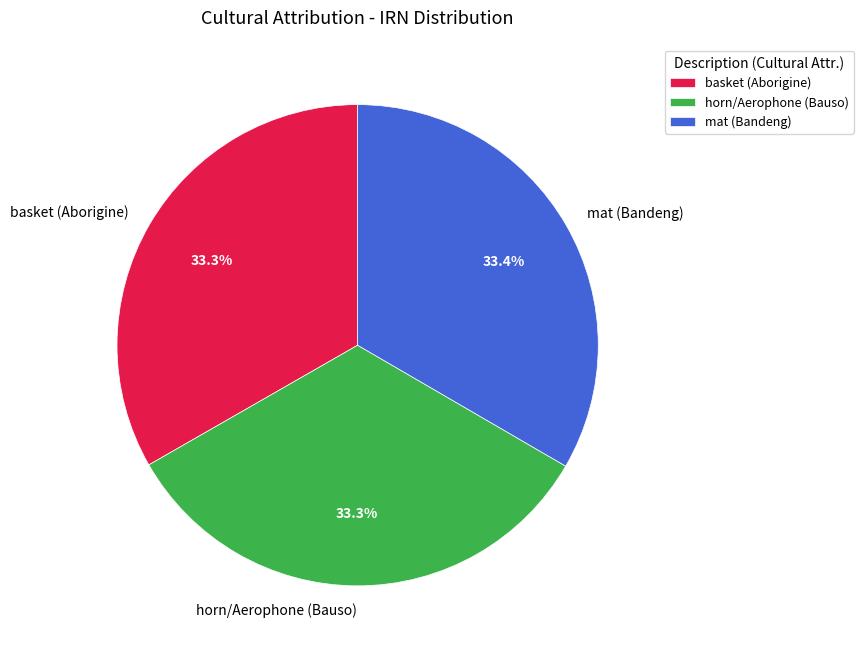

What percentage is the mat (Bandeng) slice, to the nearest percent?

33%